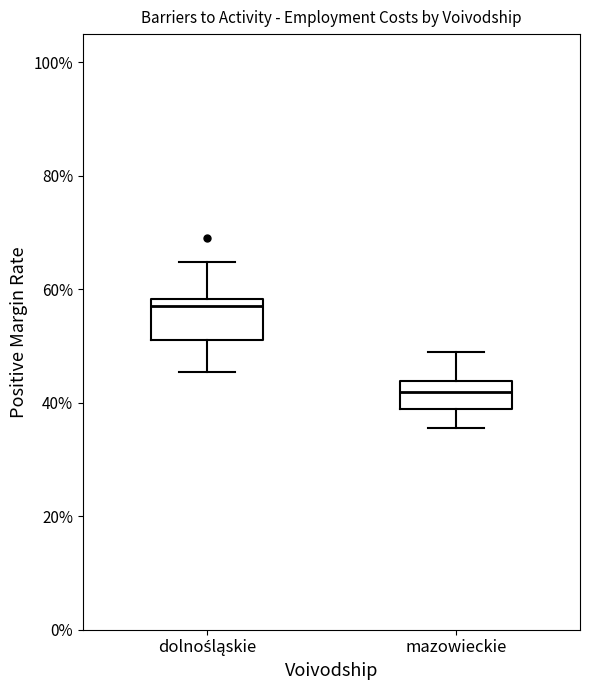

Reading left to right, read every box against the y-axis: the position of its median line, the range the box covers, and the ends of its whiskers. The values are not printed on the chart, so give them approximately, as read against the axis.

dolnośląskie: median 58 (just below the box's upper edge), box 52 to 58, whiskers 46 to 64
mazowieckie: median 42, box 38 to 44, whiskers 36 to 50